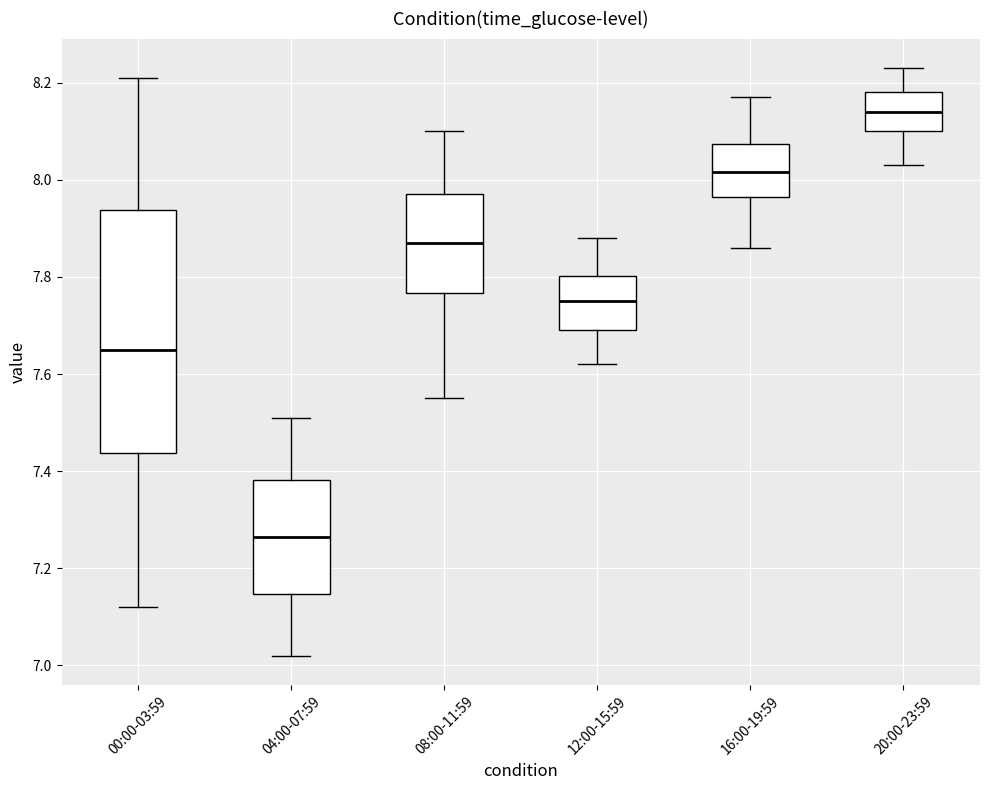

Which box has the highest median line?

20:00-23:59